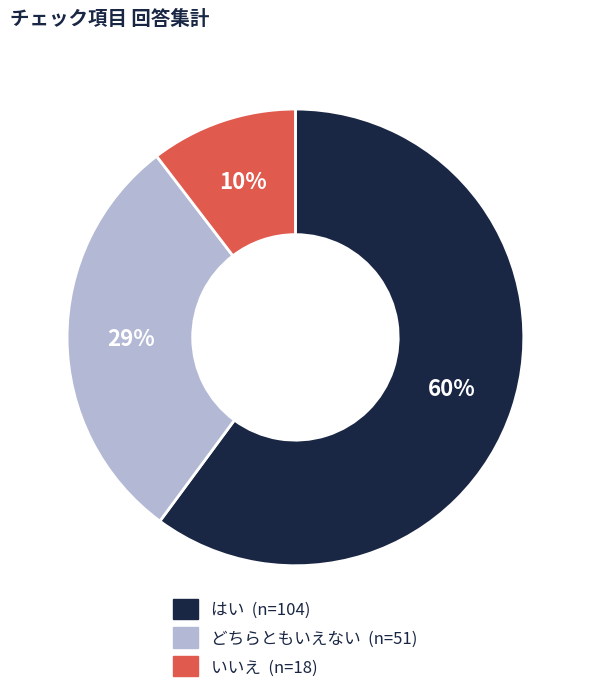

To the nearest percent, what is the average slice percentage?

33%